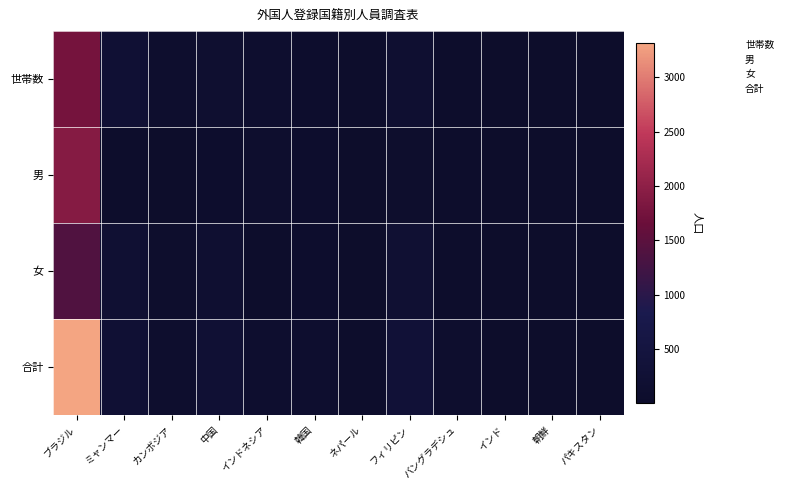

Which series has the largest range (max minus min)?

合計